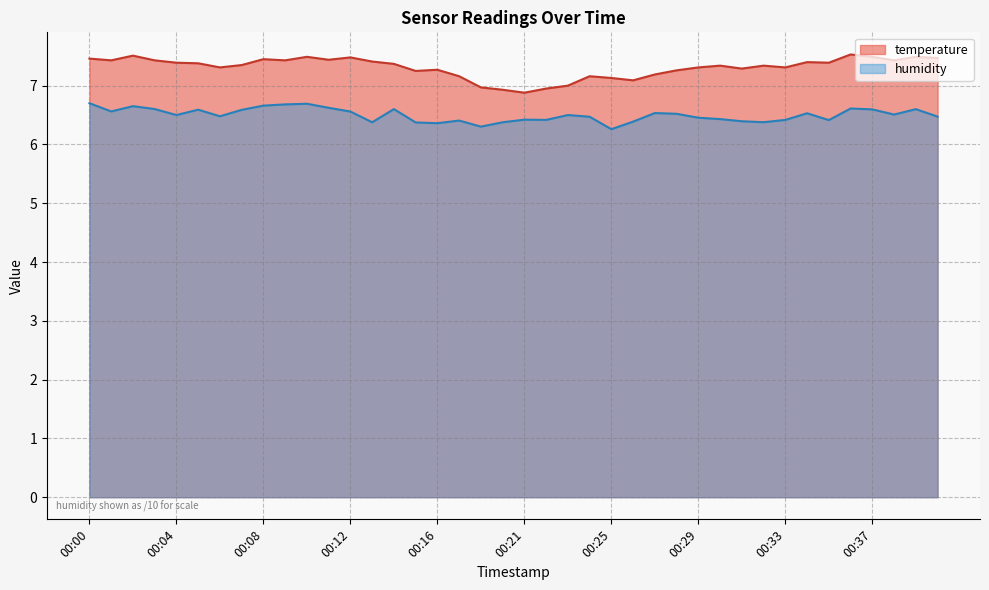

What is the sum of the humidity values at 00:20 and 00:14?

13.0